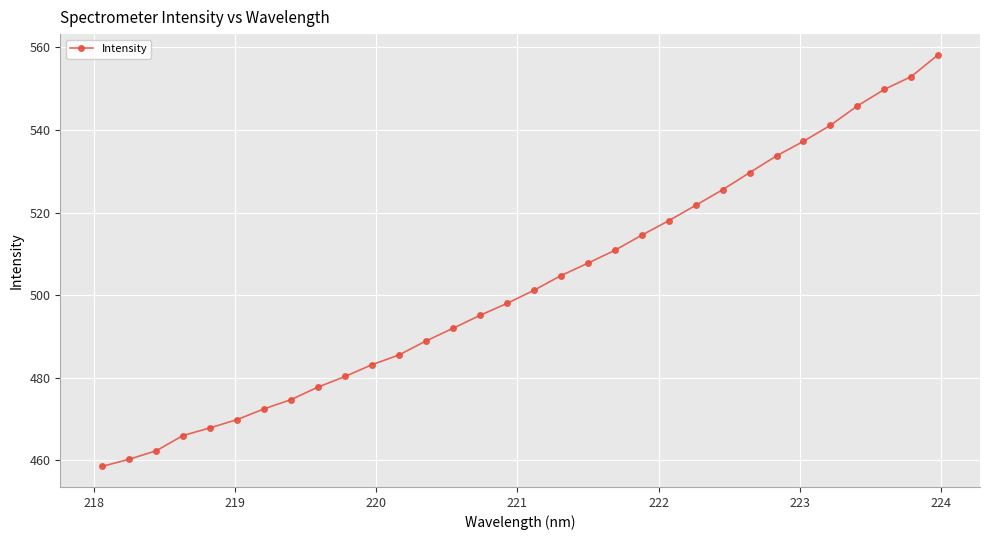

True or false: there are more than 2 points higher than both neighbors.

False